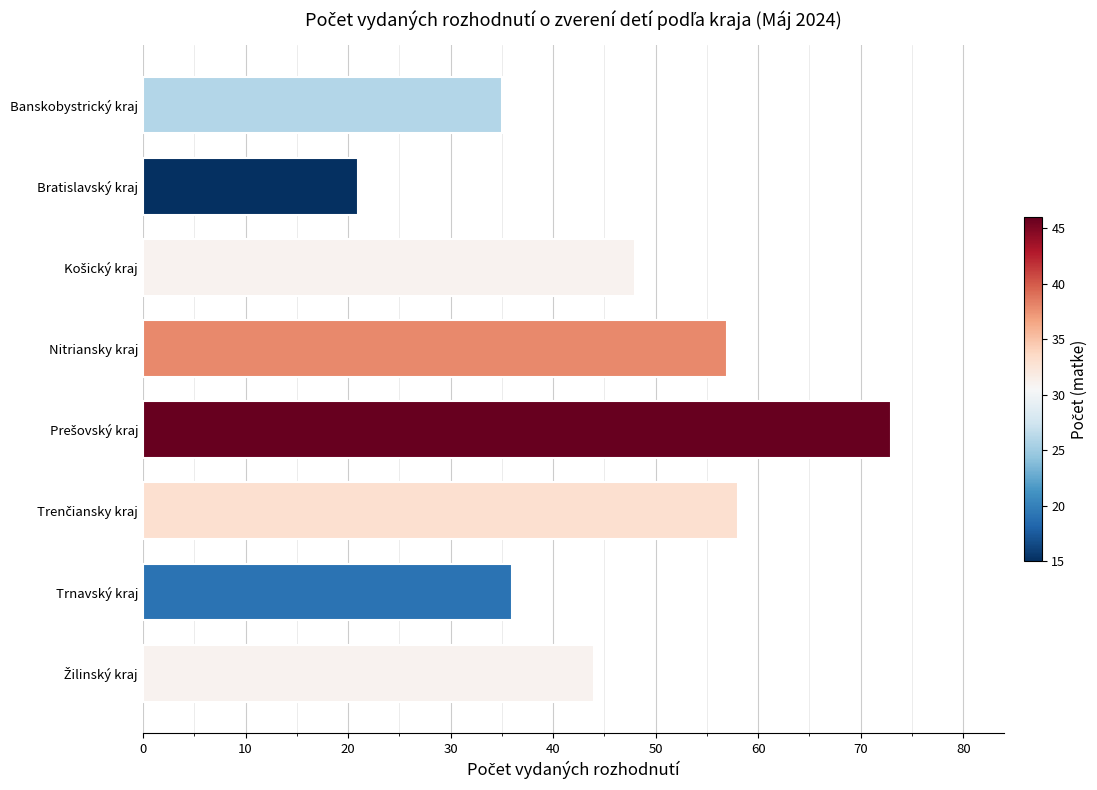

Is it true that the value at Trnavský kraj is 12?

False